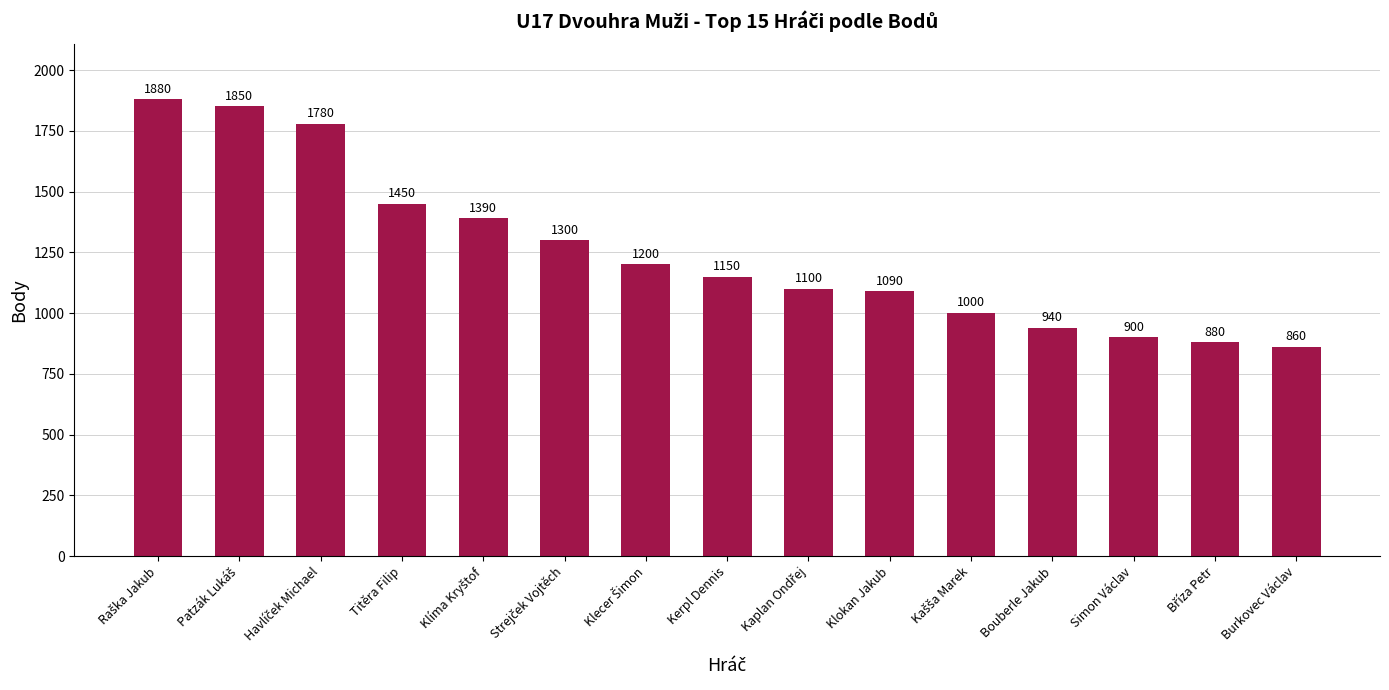

Which label corresponds to the smallest value in the chart?

Burkovec Václav